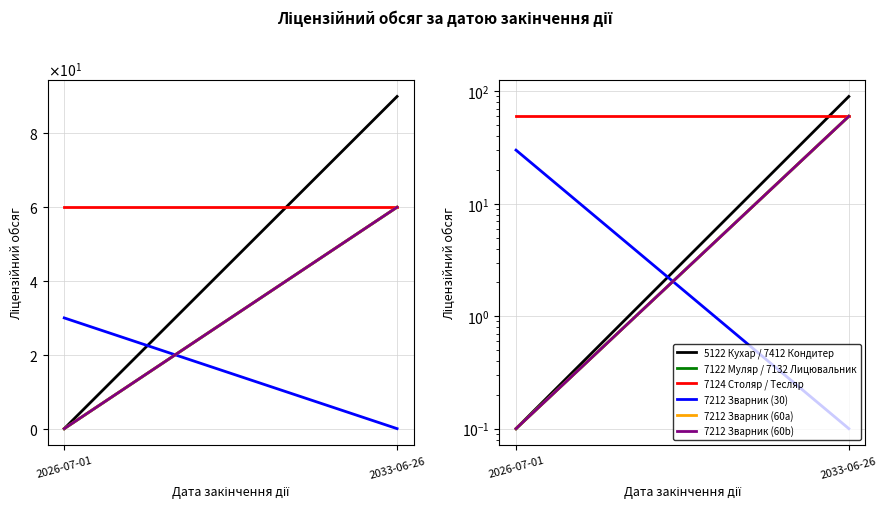

What are all the series names shown in the legend?

5122 Кухар / 7412 Кондитер, 7122 Муляр / 7132 Лицювальник, 7124 Столяр / Тесляр, 7212 Електрогазозварник (30), 7212 Електрогазозварник (60a), 7212 Електрогазозварник (60b)